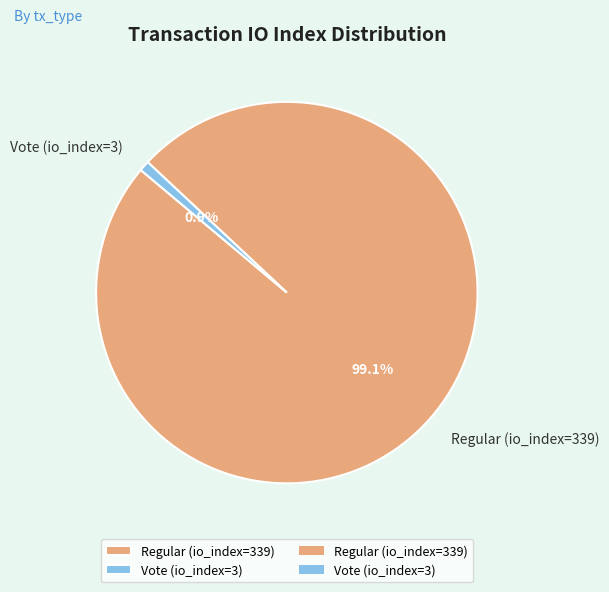

To the nearest percent, what is the combined percentage of Vote (io_index=3) and Regular (io_index=339)?

100%